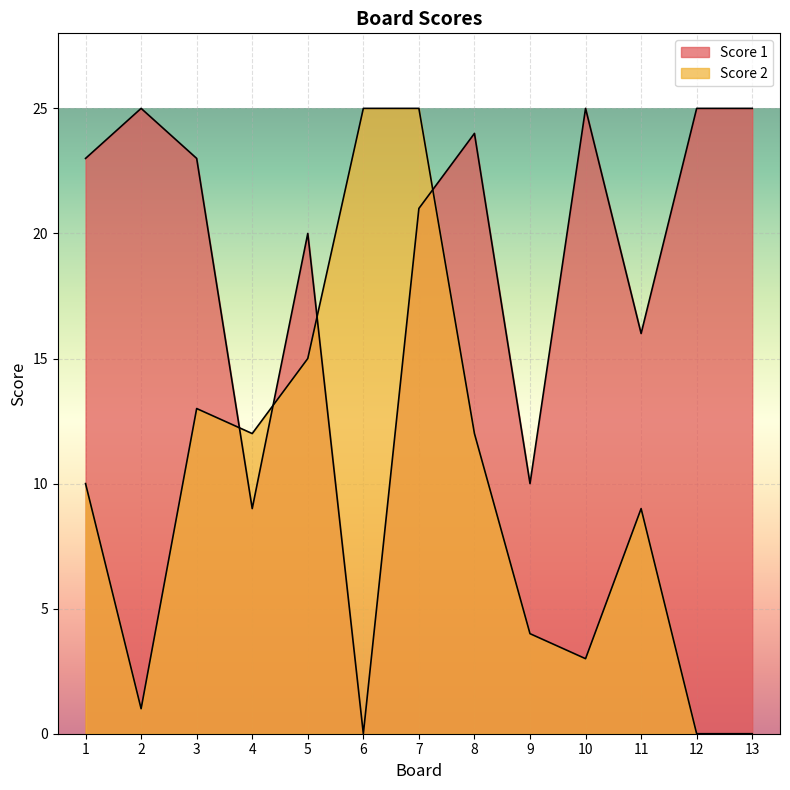

At which category does Score 1 reach its first local valley?

4